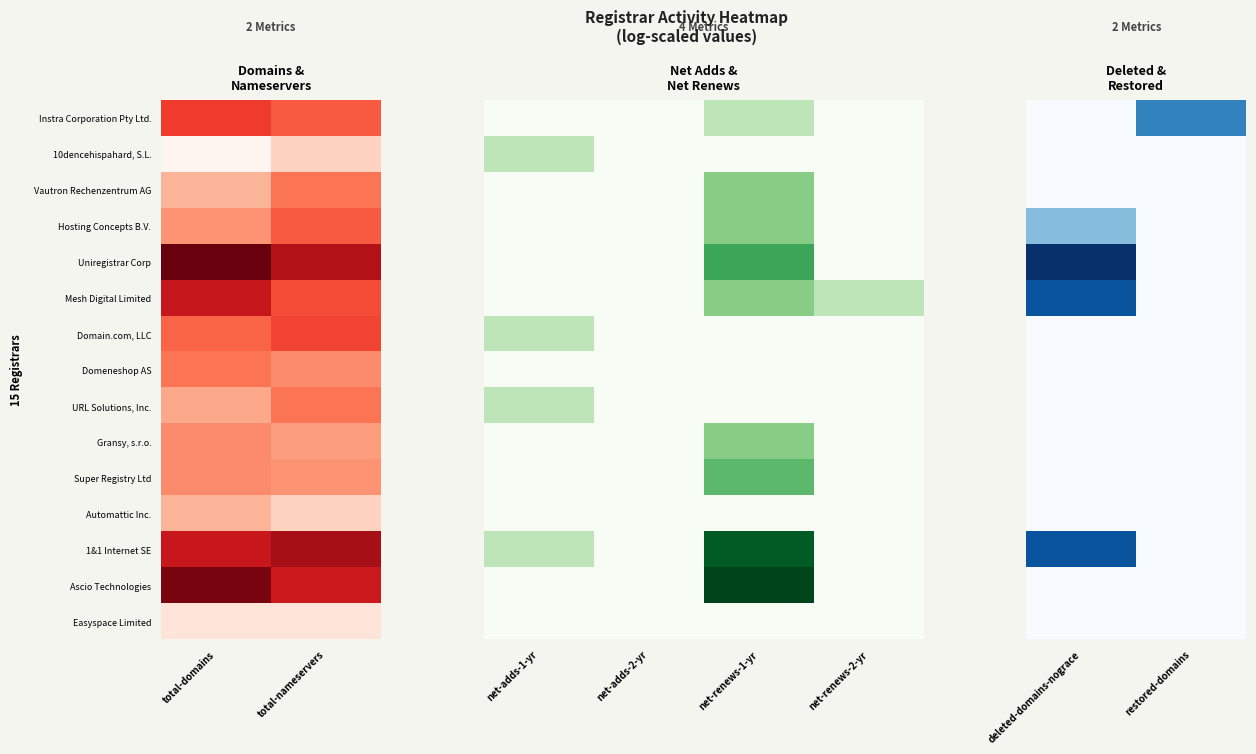

Which label corresponds to the largest value in the chart?

deleted-domains-nograce